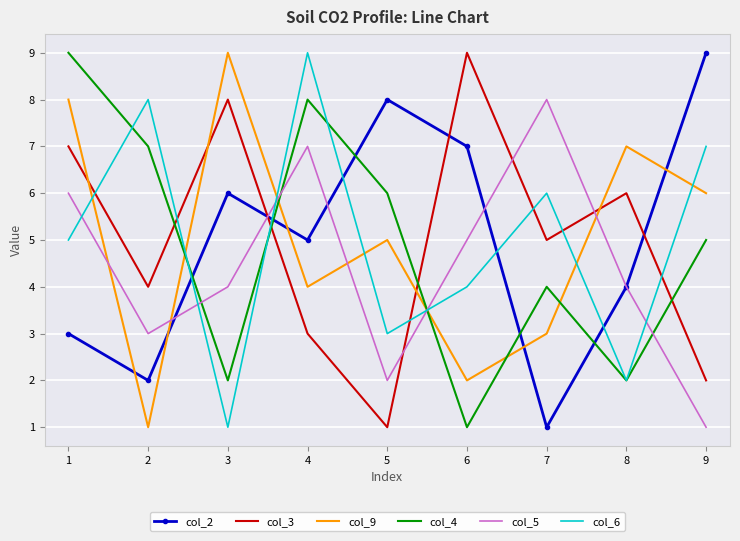

Is it true that col_5 equals 9 at 1?

False